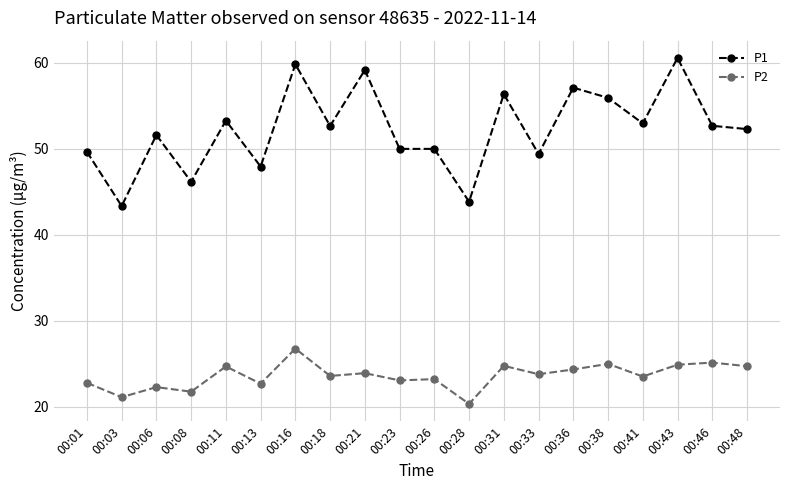

What is the greatest value displayed?

60.5